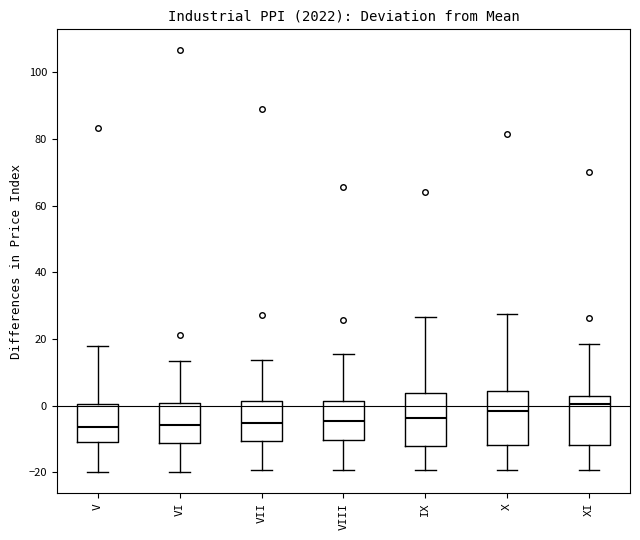

Which box has the highest median line?

XI